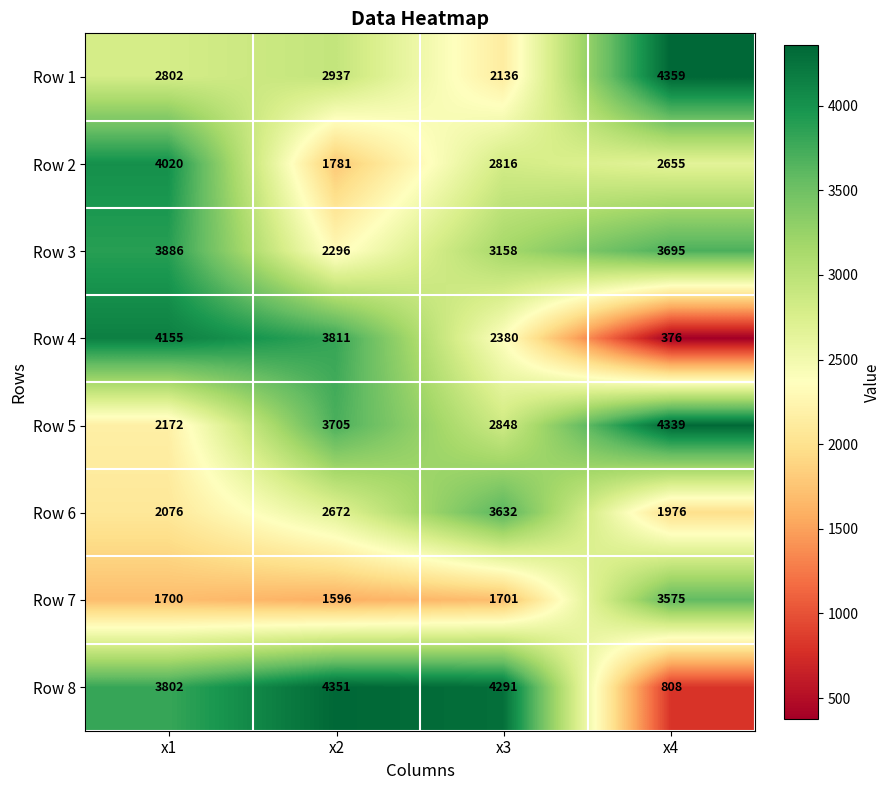

The Row 6 series shows 1130 at x1. True or false?

False